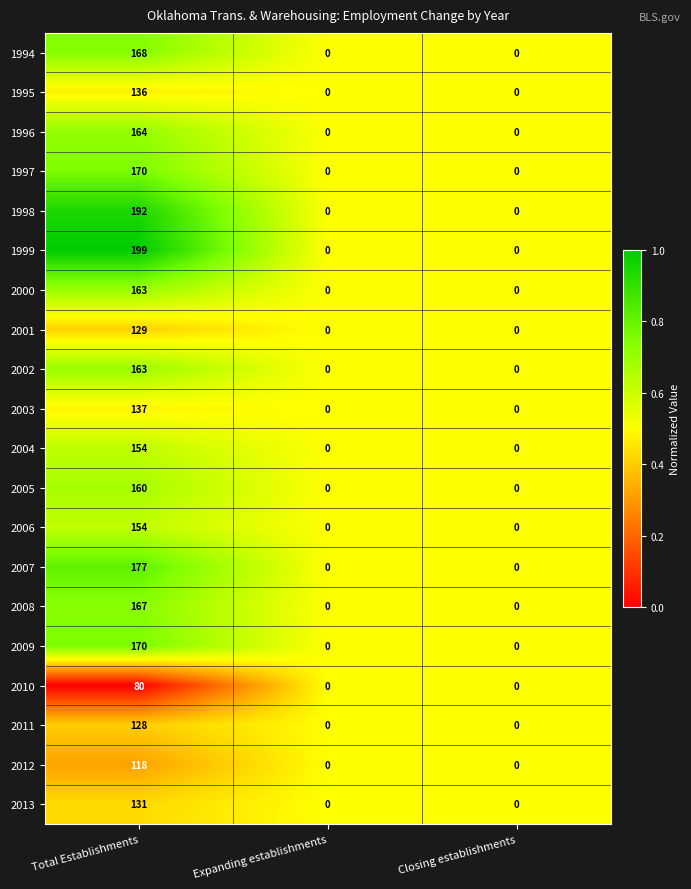

The 2006 series shows 0 at Closing establishments. True or false?

True